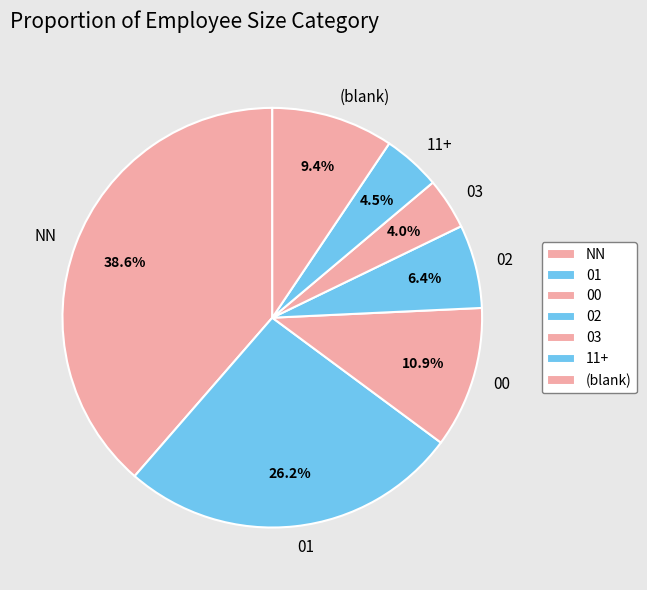

Between NN and 02, which is larger?

NN